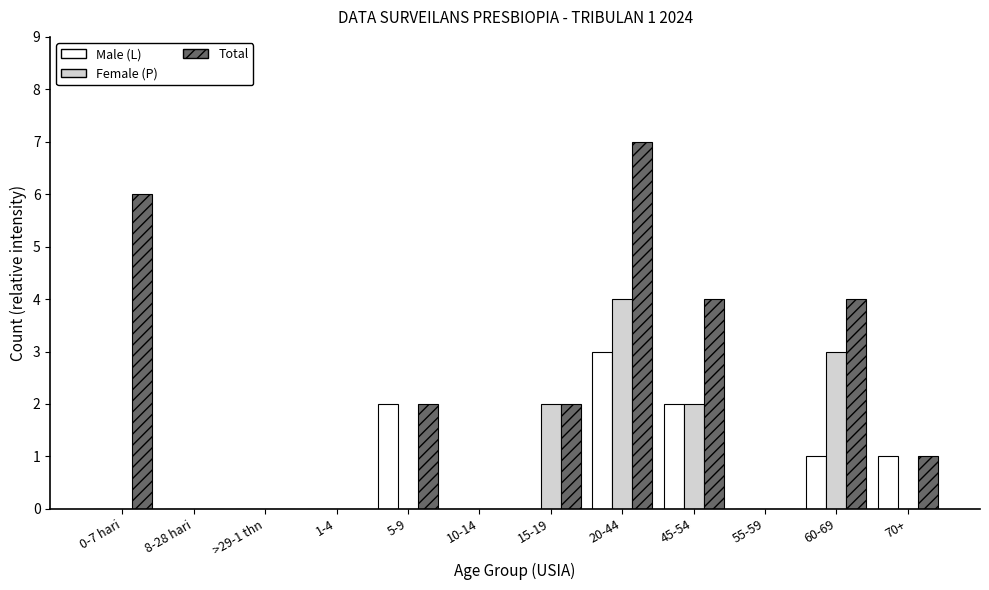

Count the number of data series in this chart.

3